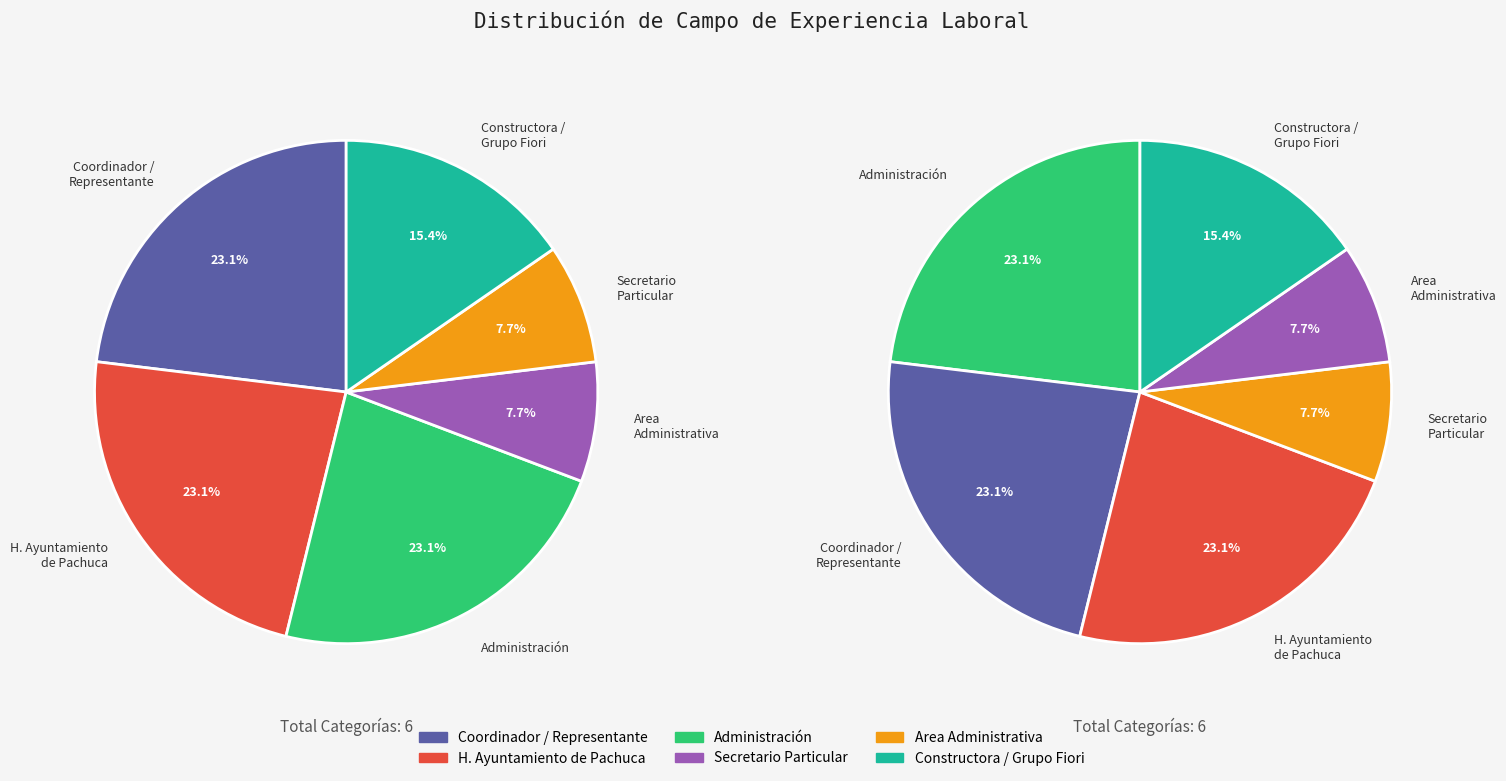

Does Coordinador / Representante account for over 50% of the chart?

No